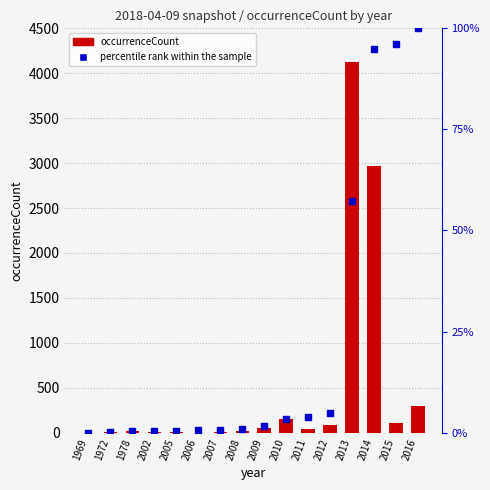

Which series has the largest total across all categories?

occurrenceCount